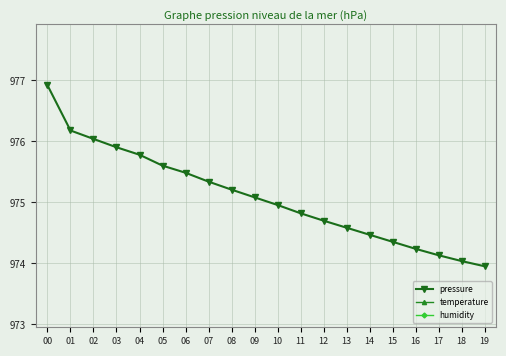

Which category has the highest value across all series?

00